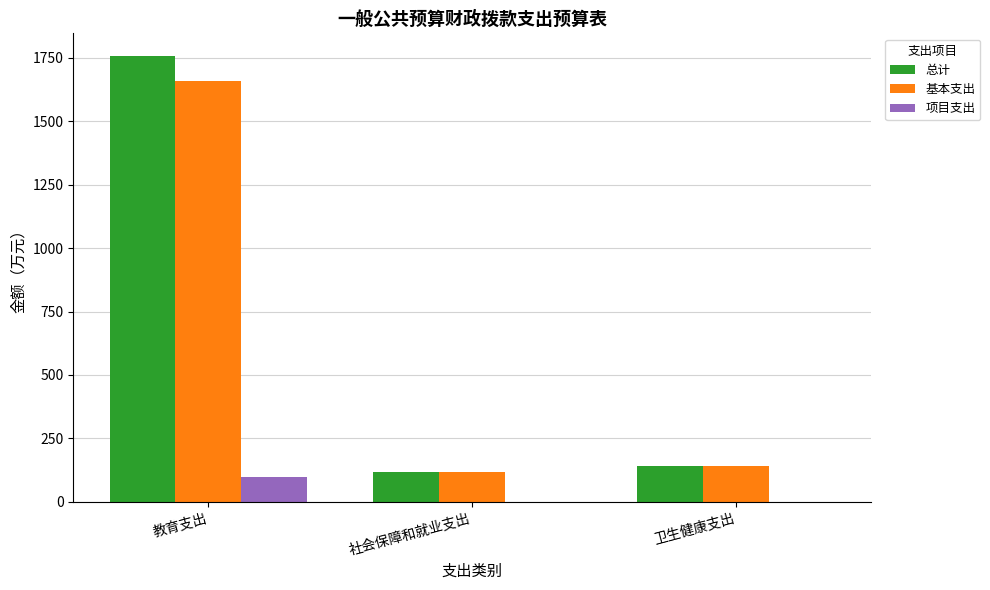

Which series changed the most between 教育支出 and 社会保障和就业支出?

总计